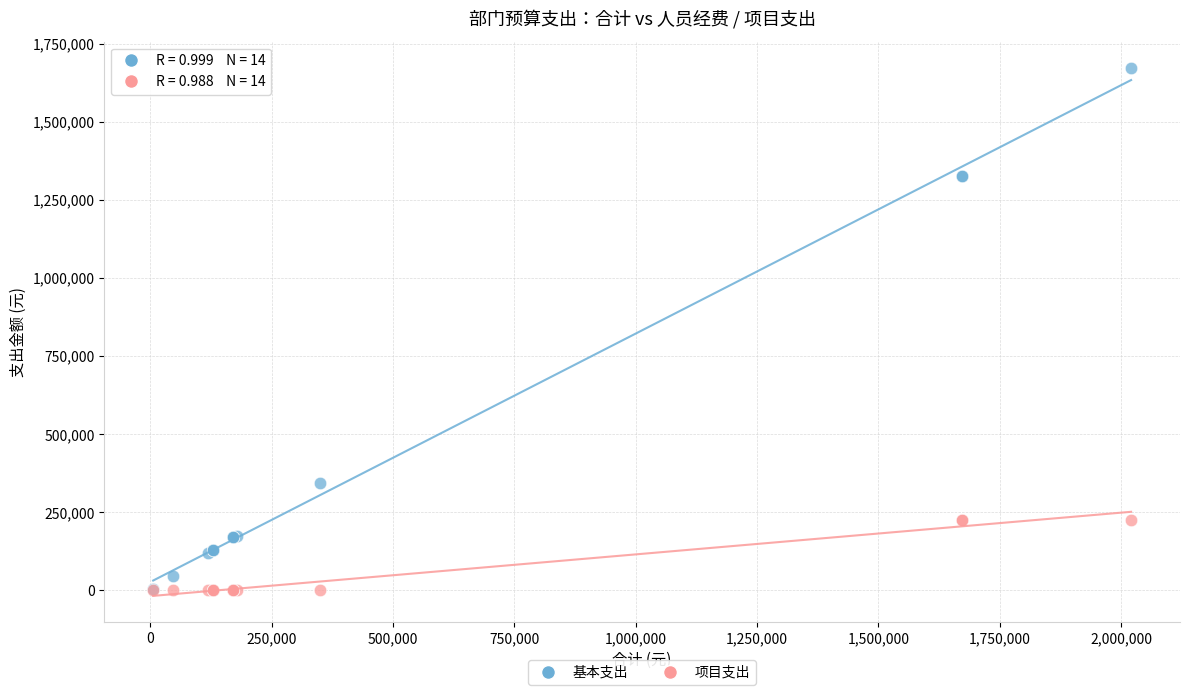

What are all the series names shown in the legend?

基本支出, 项目支出